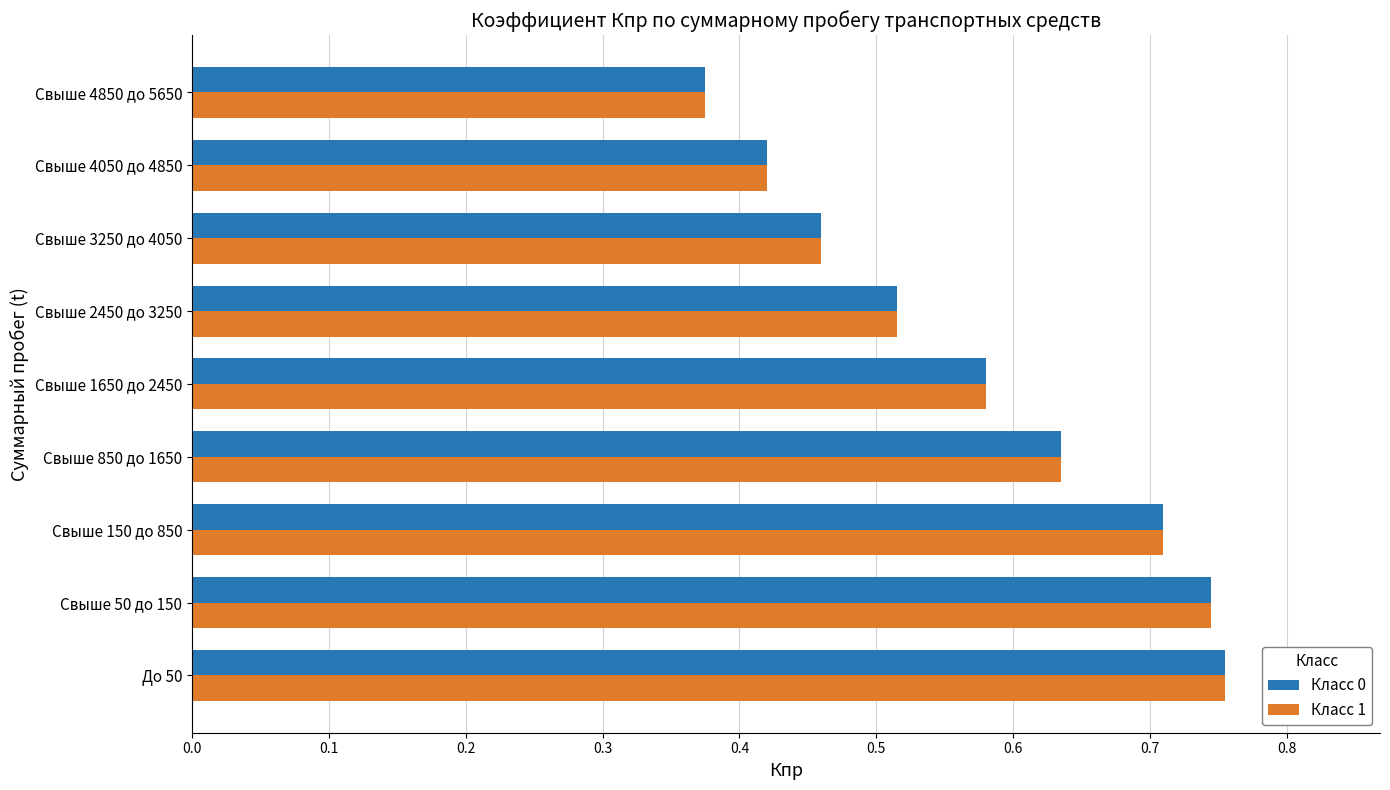

Is the value of Класс 1 at Свыше 4850 до 5650 greater than the value of Класс 0 at Свыше 850 до 1650?

No